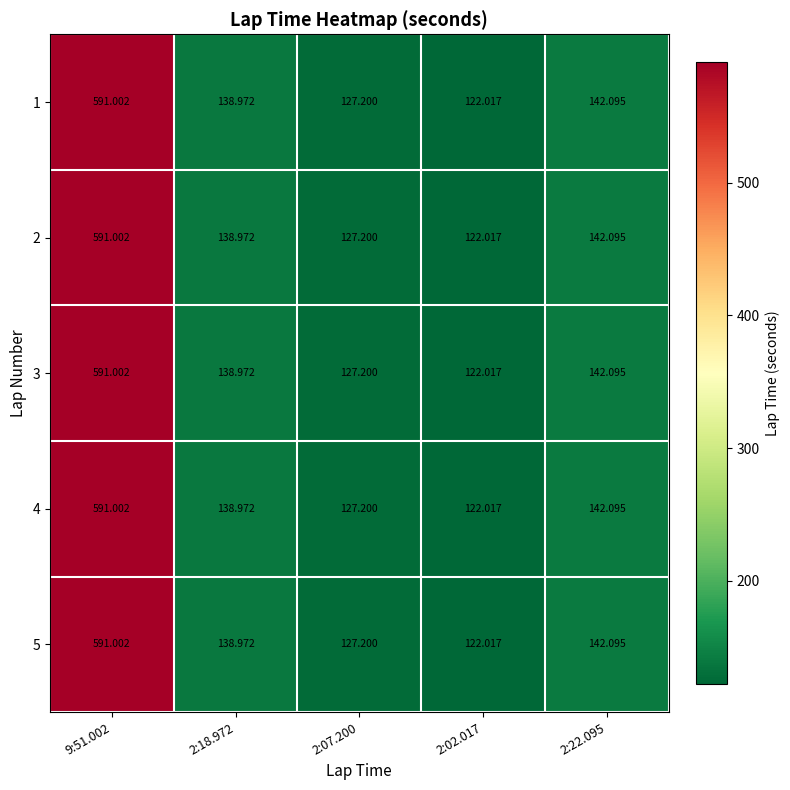

Is the value of 3 at 2:22.095 greater than the value of 2 at 2:18.972?

Yes